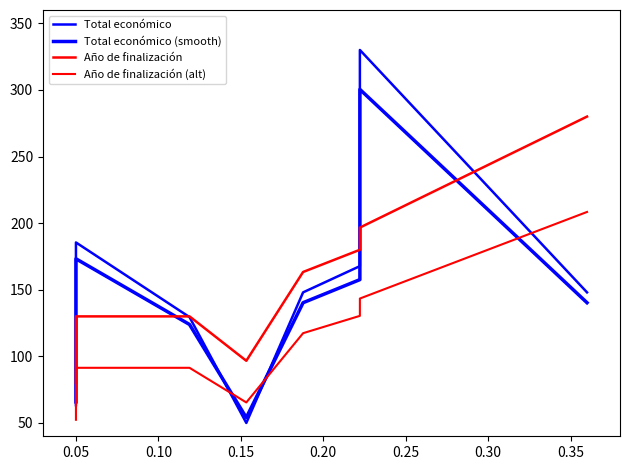

Is this an area chart (filled region under the line)?

No